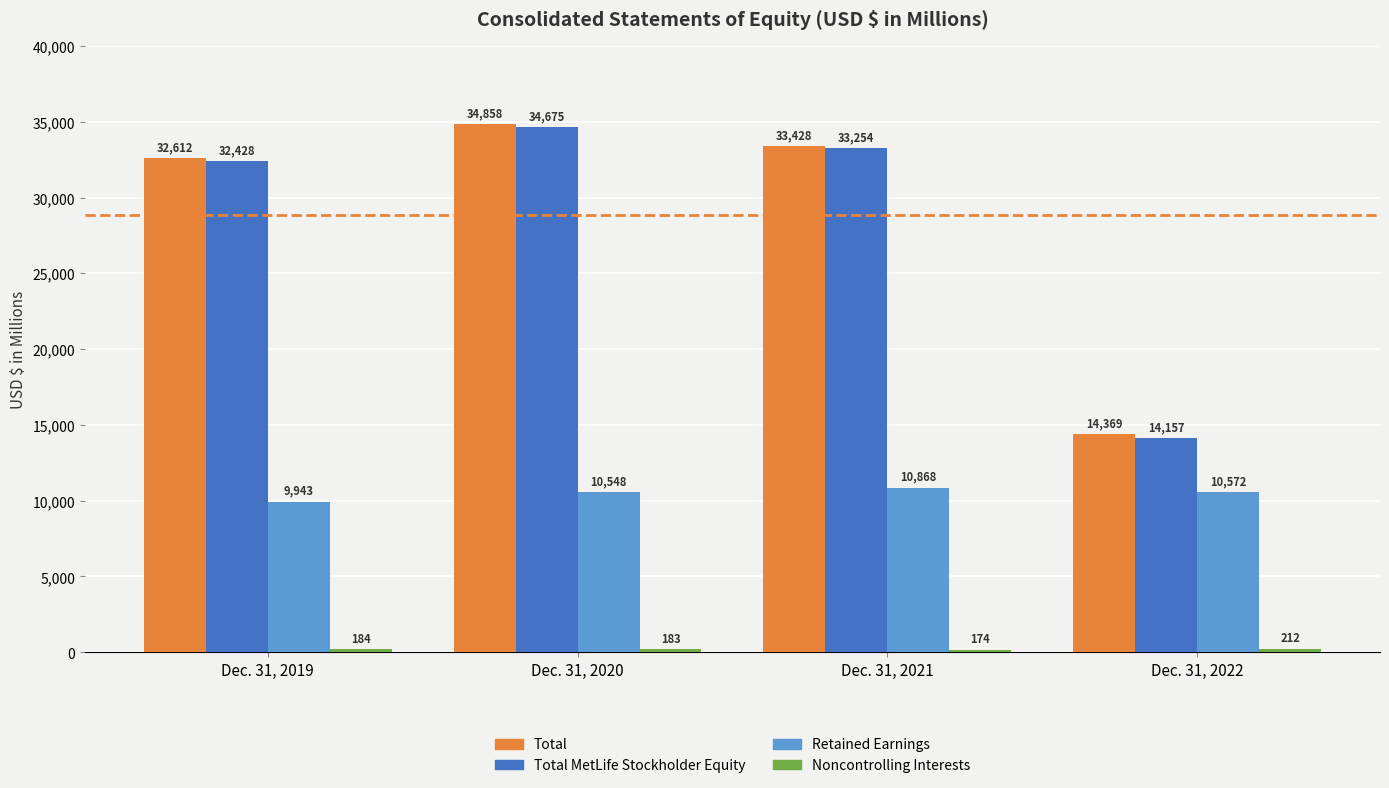

What is the value of the Total bar at the 1st from the left?

32612